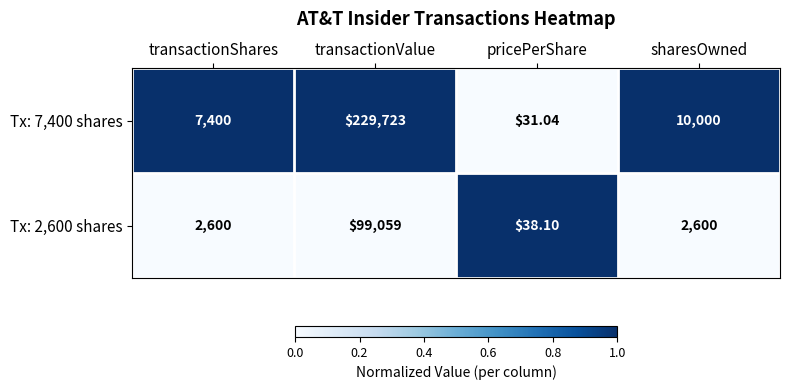

What is the maximum value shown in the chart?

229723.0